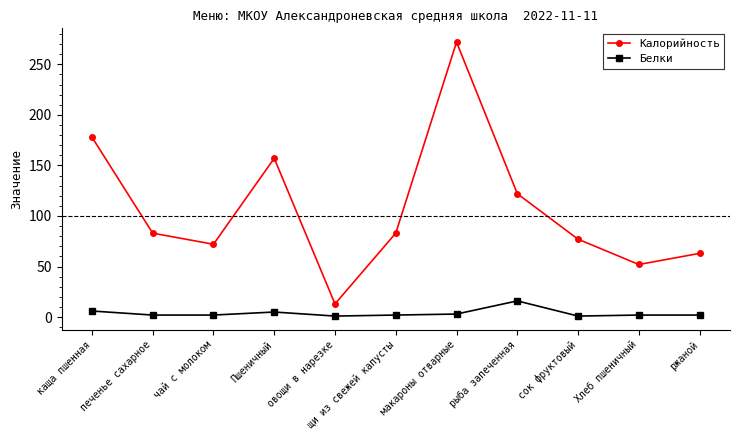

How many values in the Калорийность series are below 83?

5